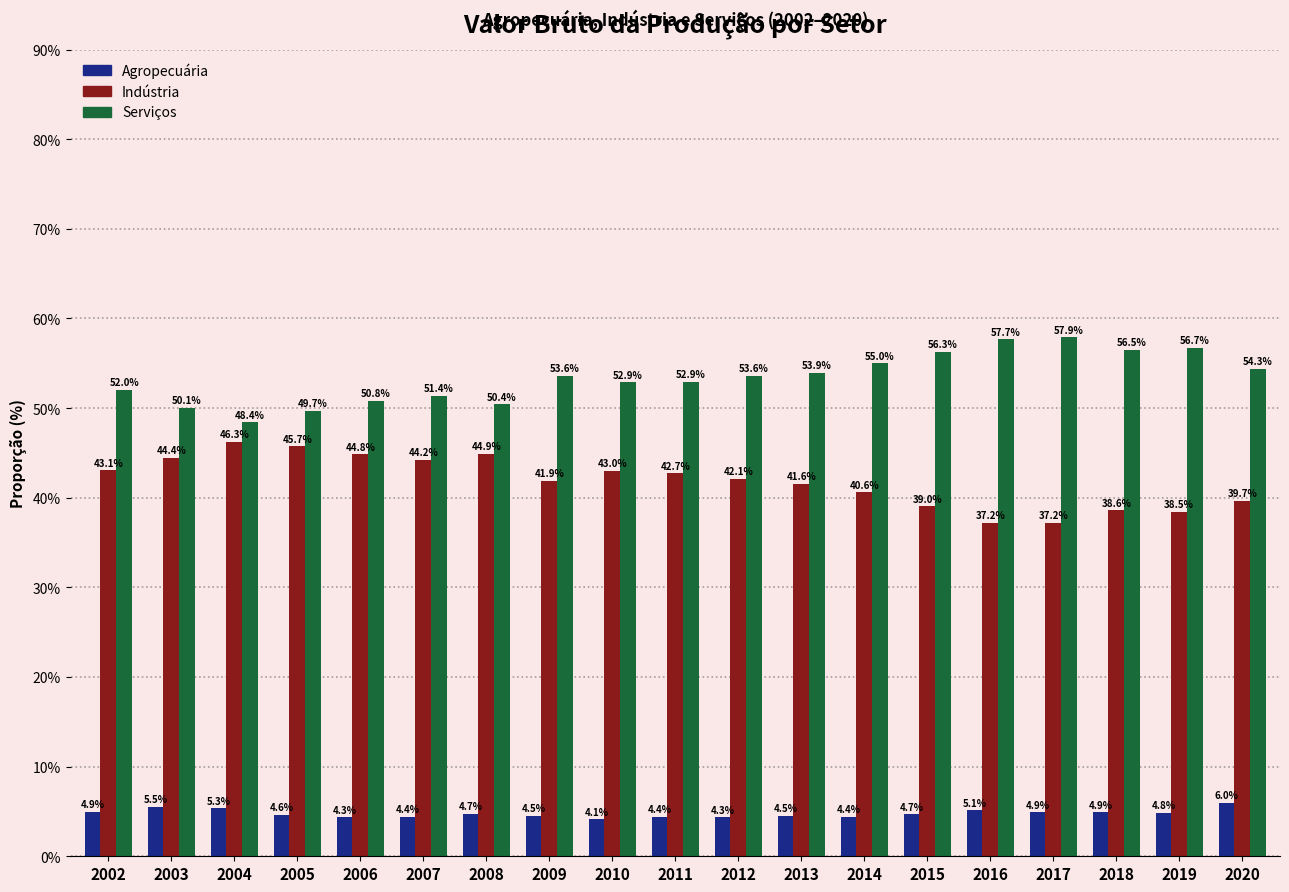

Reading left to right, list all the values displayed in this chart.

Agropecuária: 4.9	5.5	5.3	4.6	4.3	4.4	4.7	4.5	4.1	4.4	4.3	4.5	4.4	4.7	5.1	4.9	4.9	4.8	6.0
Indústria: 43.1	44.4	46.3	45.7	44.8	44.2	44.9	41.9	43.0	42.7	42.1	41.6	40.6	39.0	37.2	37.2	38.6	38.5	39.7
Serviços: 52.0	50.1	48.4	49.7	50.8	51.4	50.4	53.6	52.9	52.9	53.6	53.9	55.0	56.3	57.7	57.9	56.5	56.7	54.3